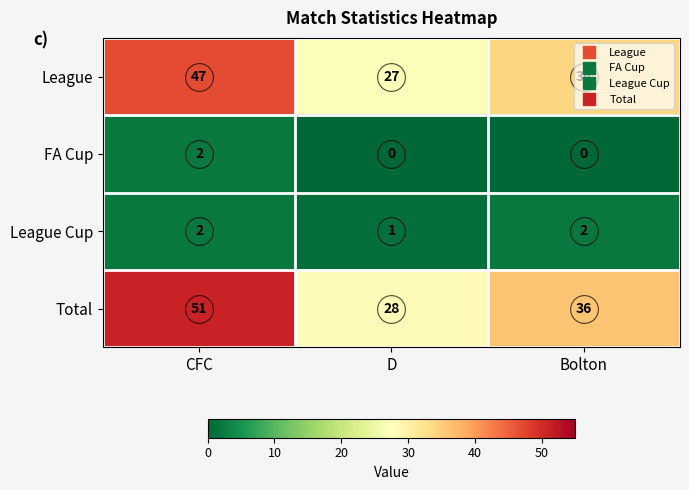

Which series changed the most between CFC and D?

Total